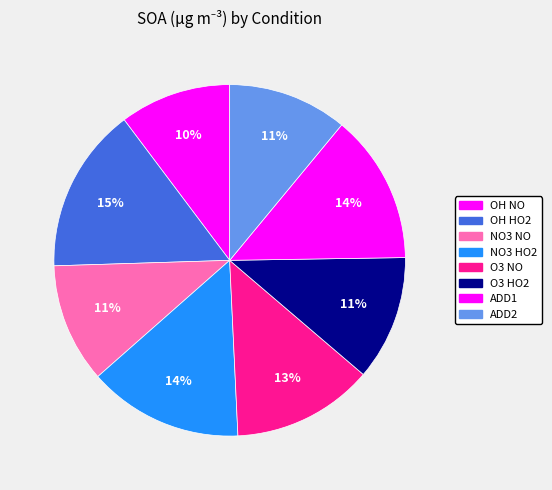

Count the number of slices in the pie.

8